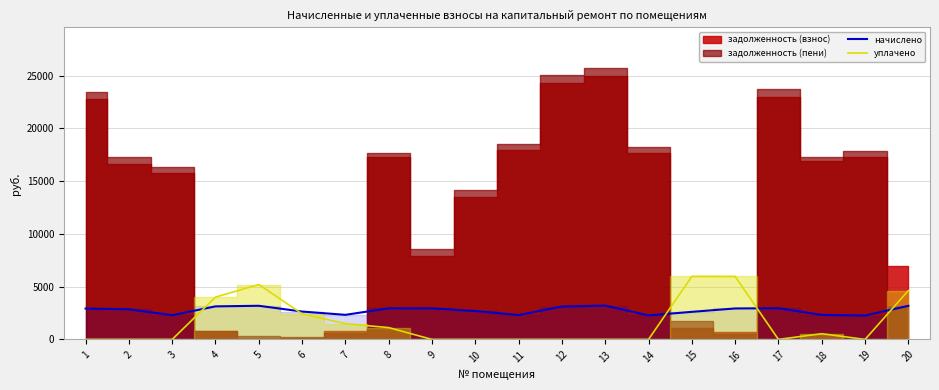

What is the average value of the уплачено series?

1567.8